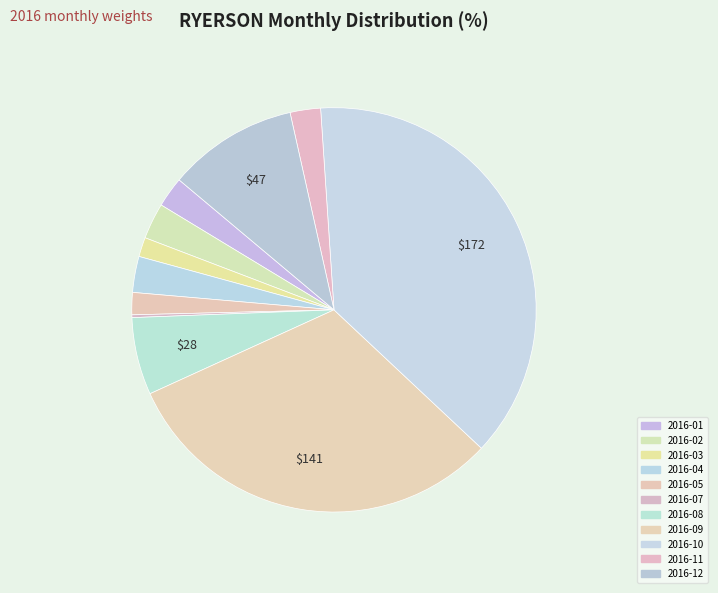

Which has a higher value, 2016-01 or 2016-04?

2016-04